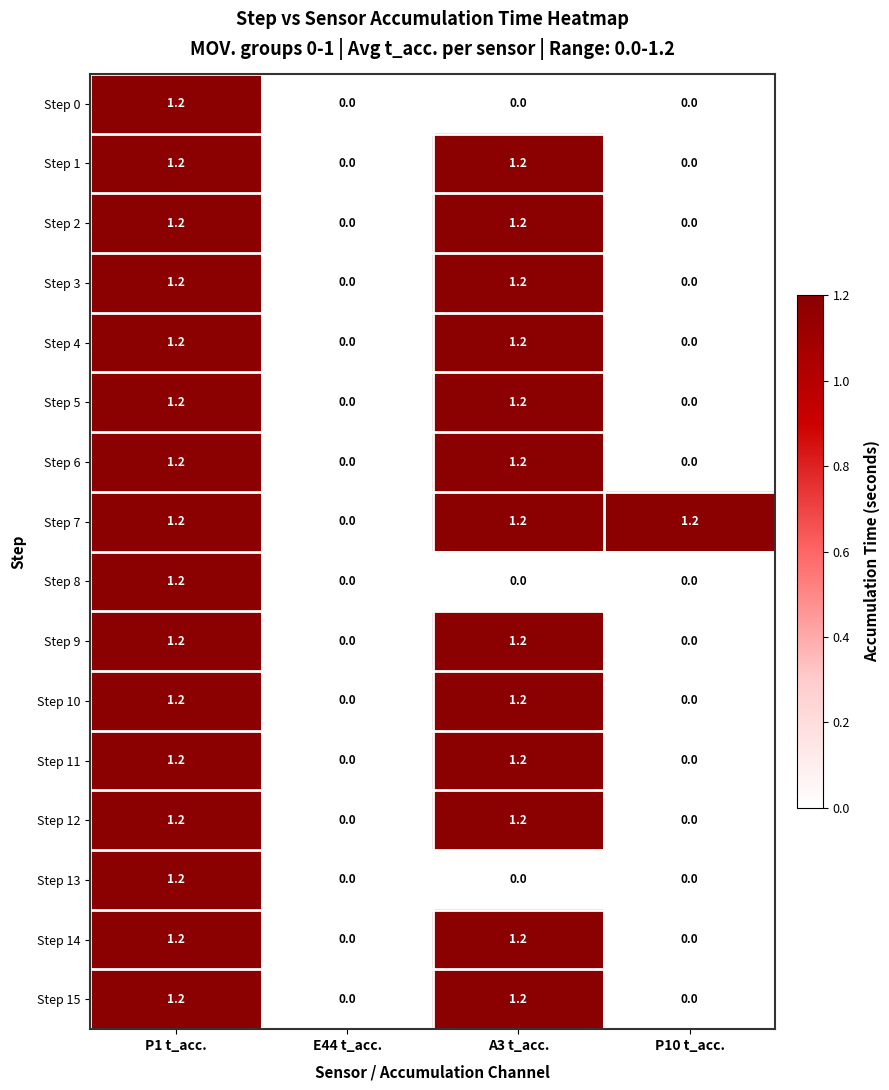

How many values in Step 5 are above zero?

2